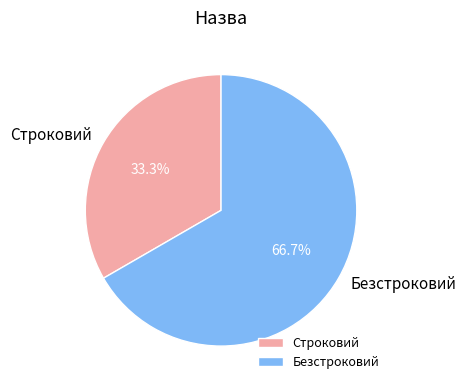

Rank the categories by value from highest to lowest.

Безстроковий, Строковий